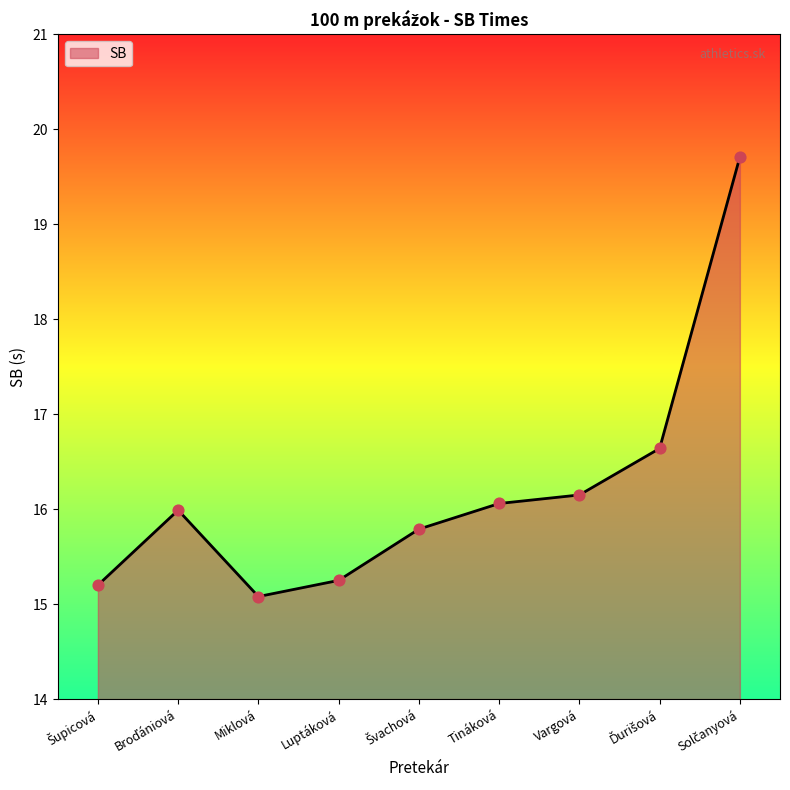

Approximately how many times larger is the value at Vargová compared to Miklová?

1.1